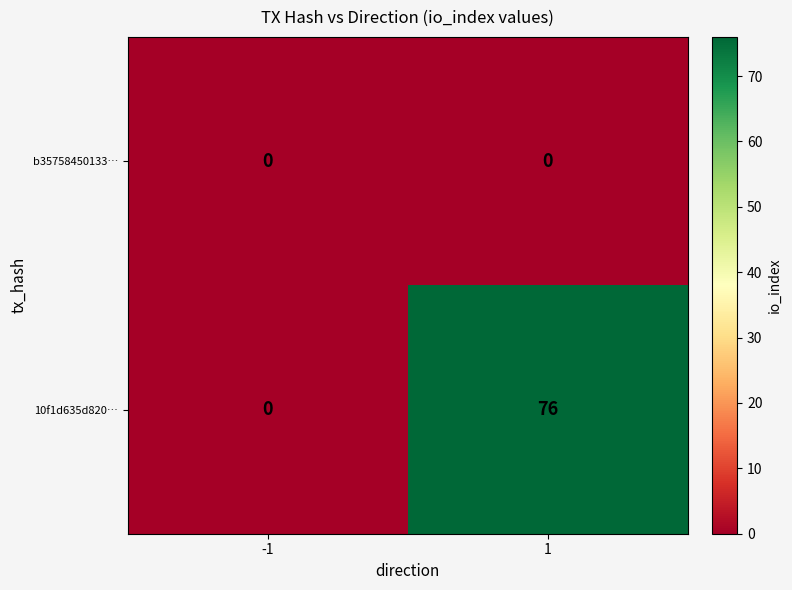

What is the maximum value shown in the chart?

76